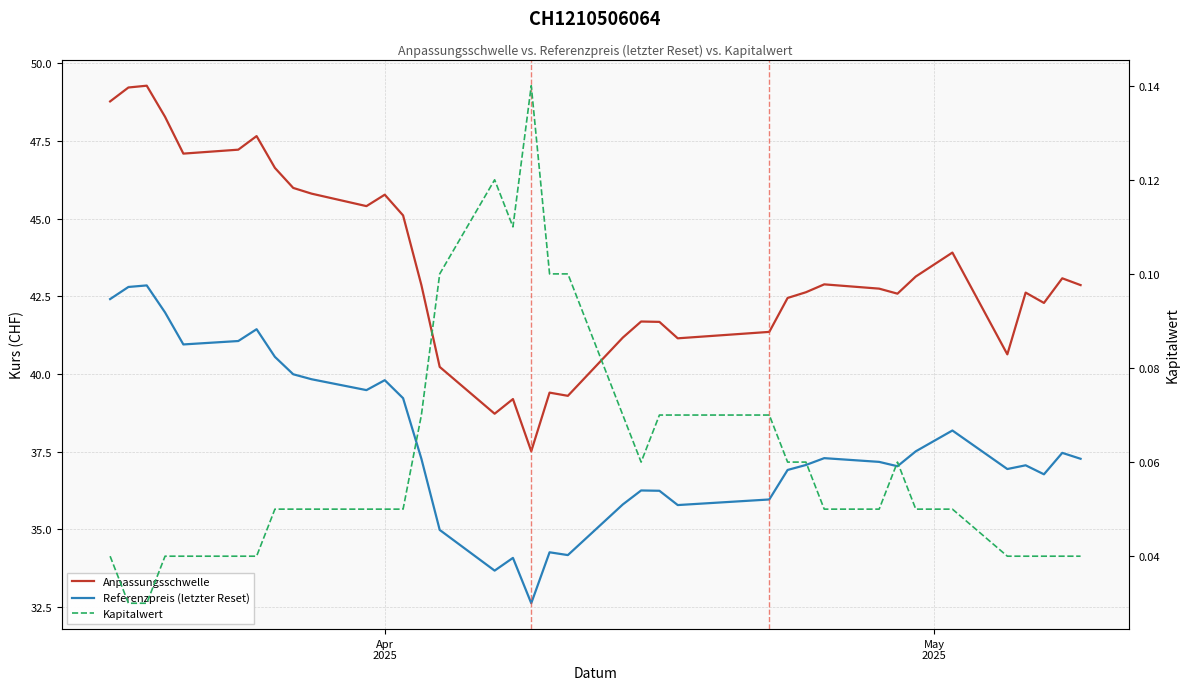

What is the value of the Anpassungsschwelle point at the 2nd from the left?

49.2